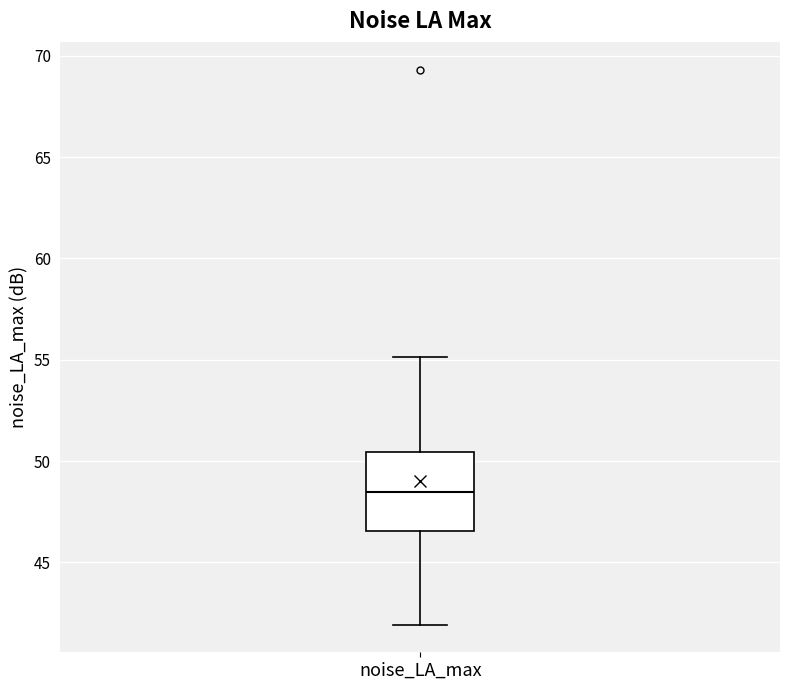

Transcribe this box plot: give where the median line is, the range the box spans, and where the two whiskers end, as read against the y-axis. The values are not printed on the chart, so give them approximately, as read against the axis.

median 48.5, box 46.5 to 50.5, whiskers 42.0 to 55.0